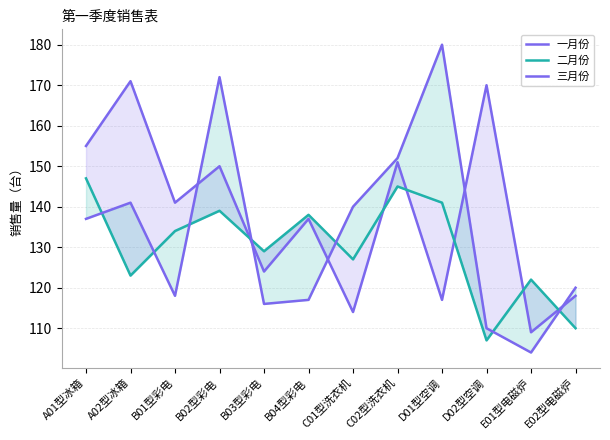

Is it true that 三月份 equals 76 at A01型冰箱?

False